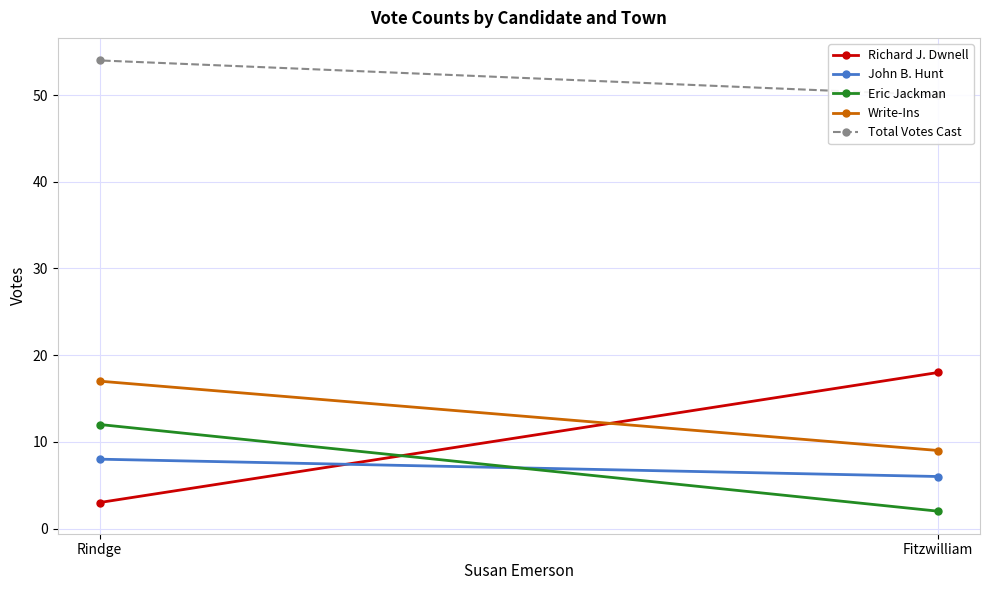

How many Write-Ins values are between 9 and 17?

2